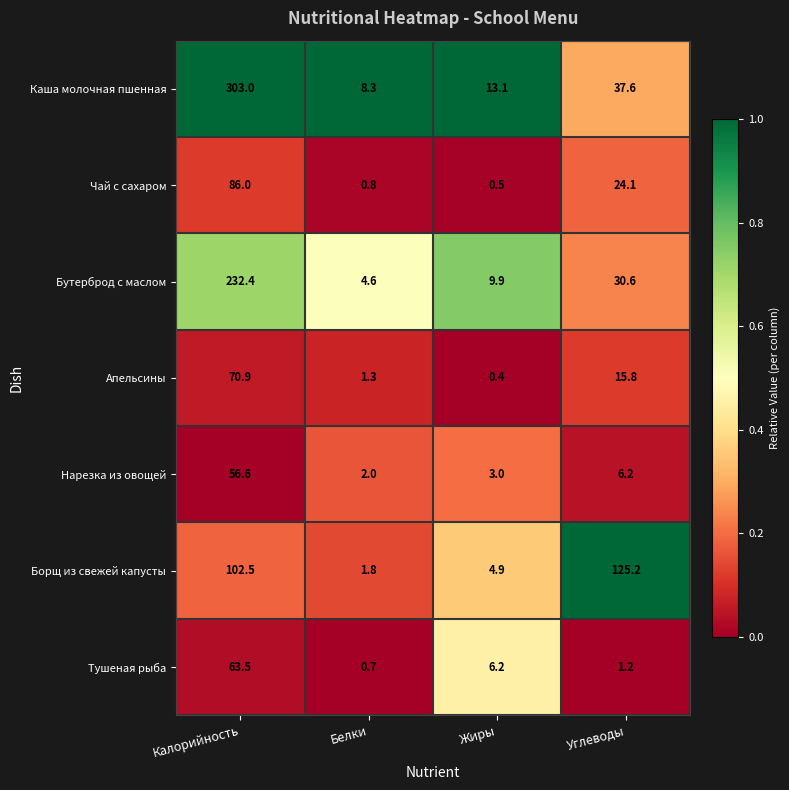

The Чай с сахаром series shows 59.9 at Калорийность. True or false?

False